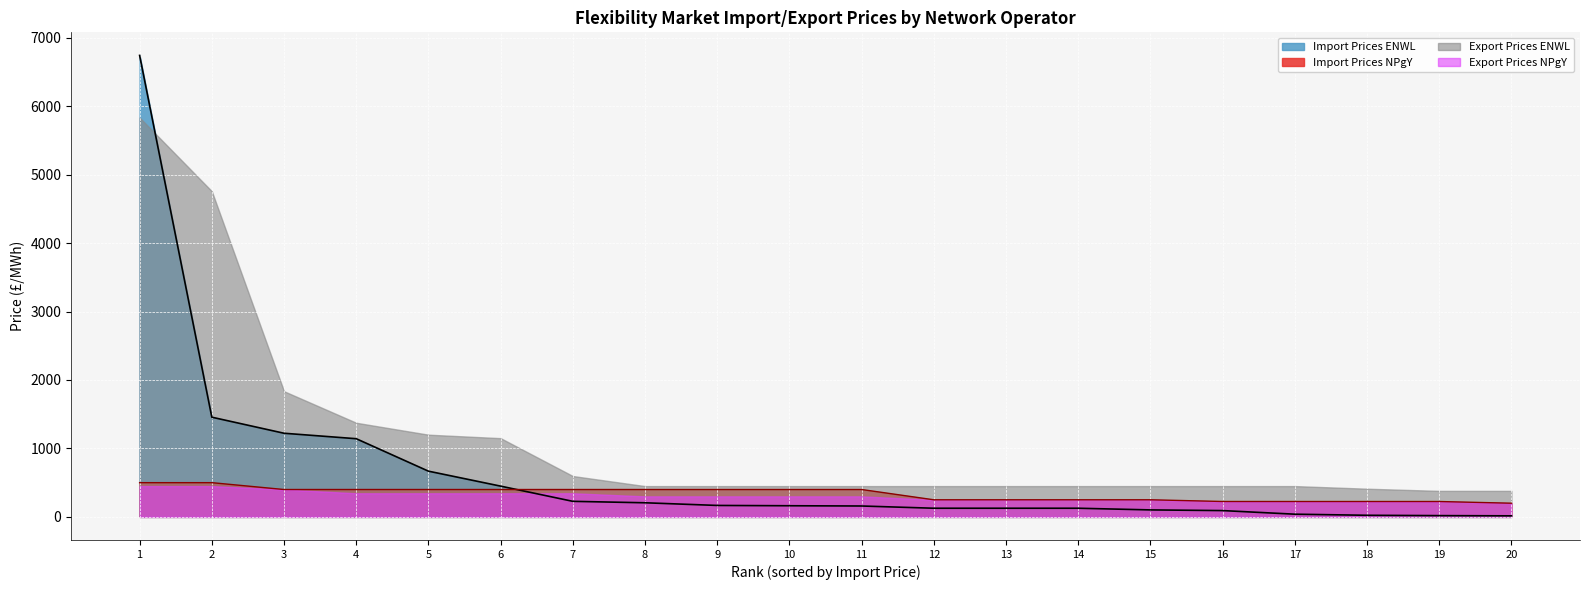

What is the total value across all series at 4?

3262.2